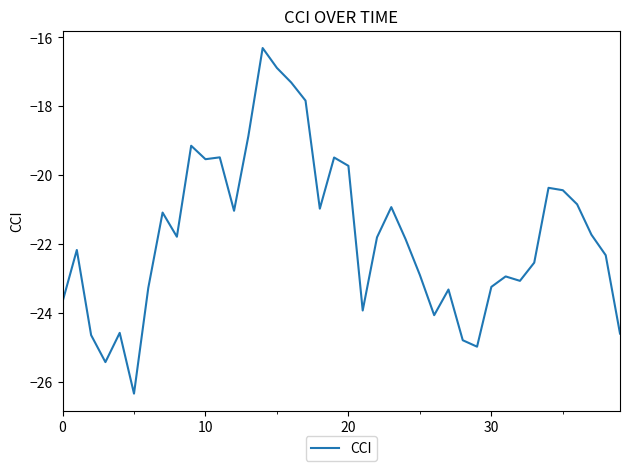

What is the minimum value shown in the chart?

-26.3